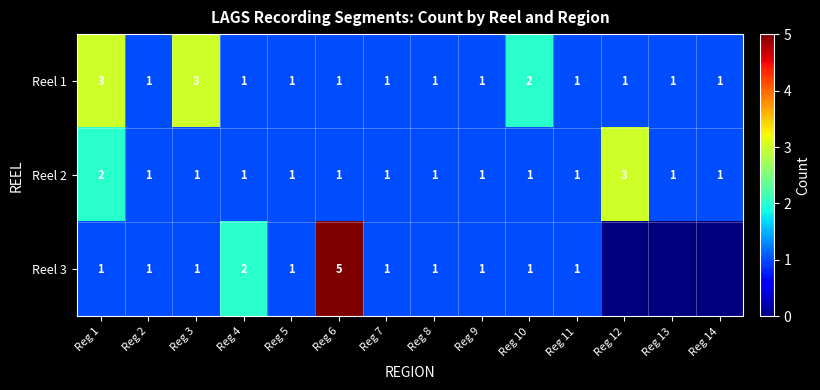

The Reel 2 series shows 2 at Reg 13. True or false?

False